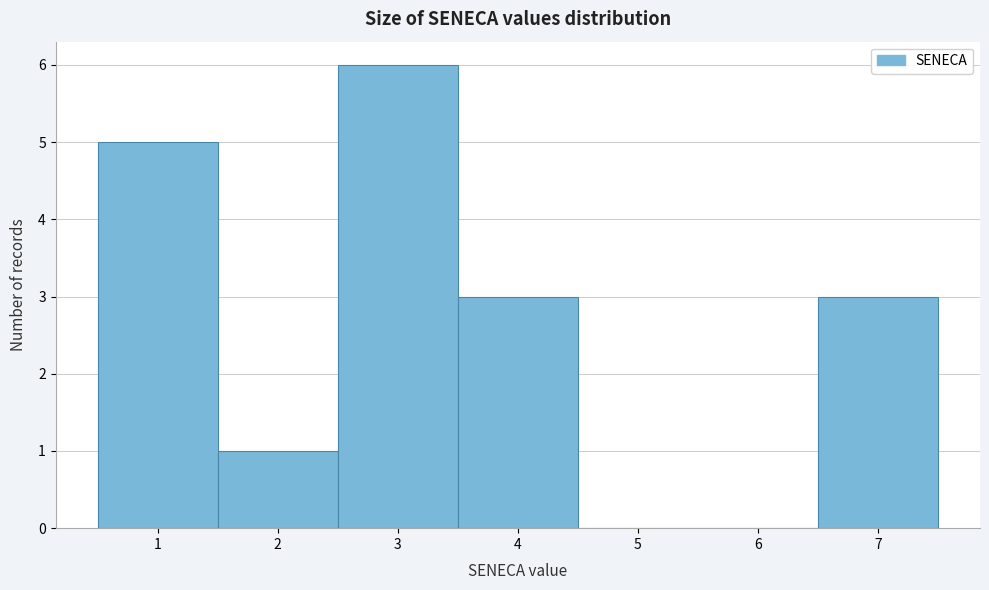

Over which range of the x-axis is the bar tallest?

2.5 to 3.5